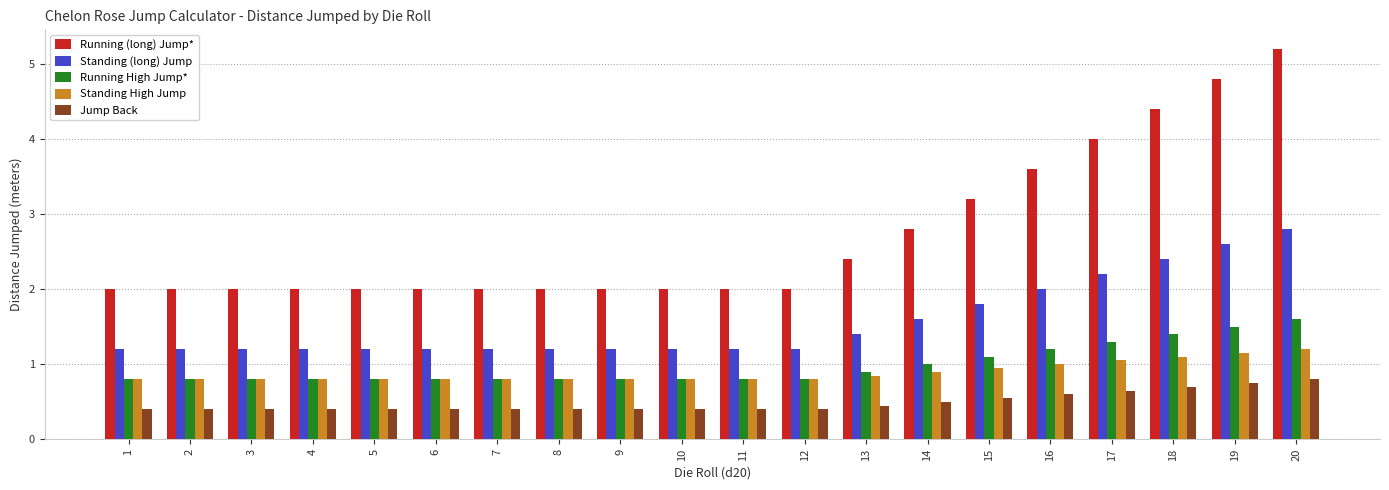

How many groups of bars are there?

20